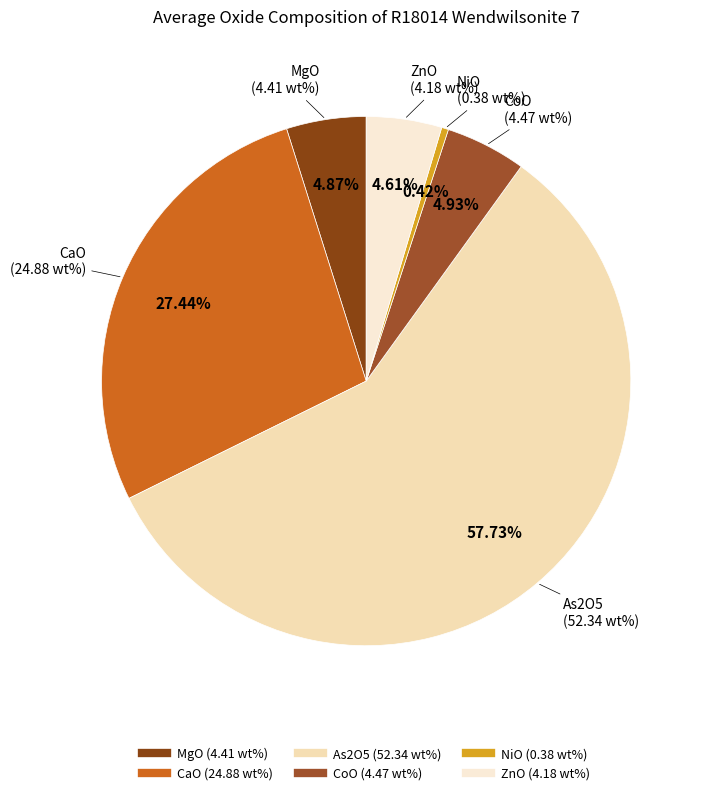

What is the largest slice in the pie chart?

As2O5